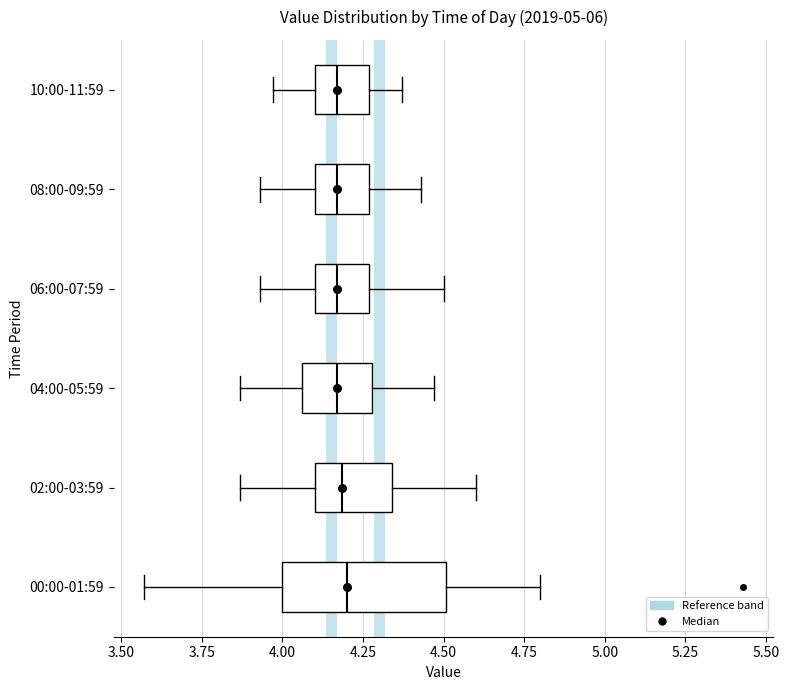

Where does the right whisker of the box for 04:00-05:59 end on the x-axis? The values are not printed on the chart, so give them approximately, as read against the axis.

4.45